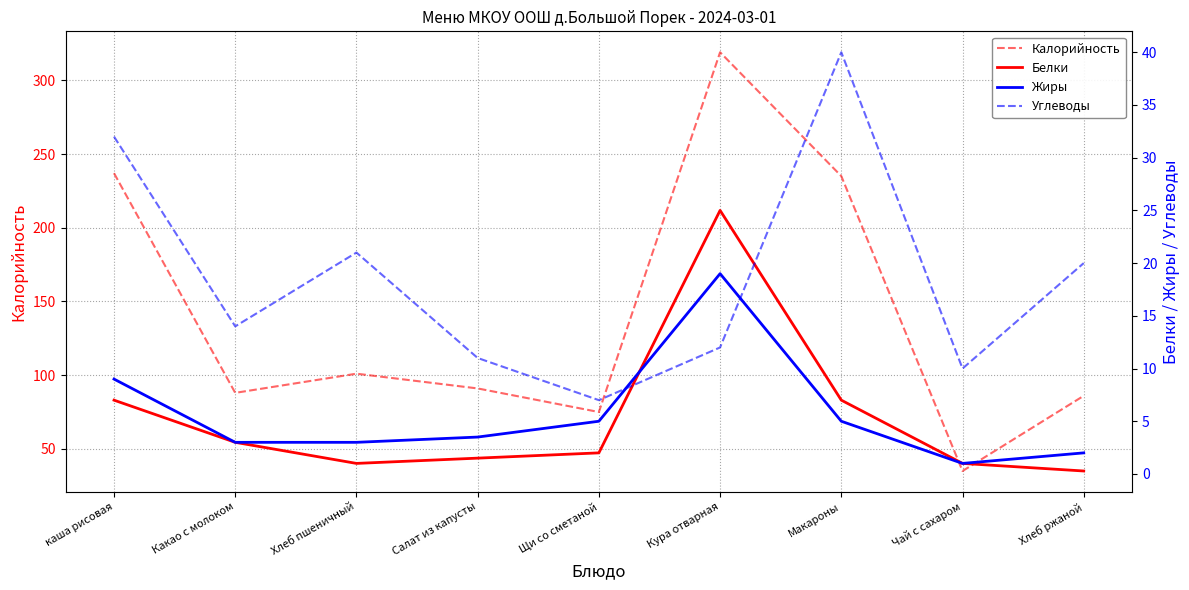

True or false: Углеводы has a value of 32.0 at каша рисовая.

True